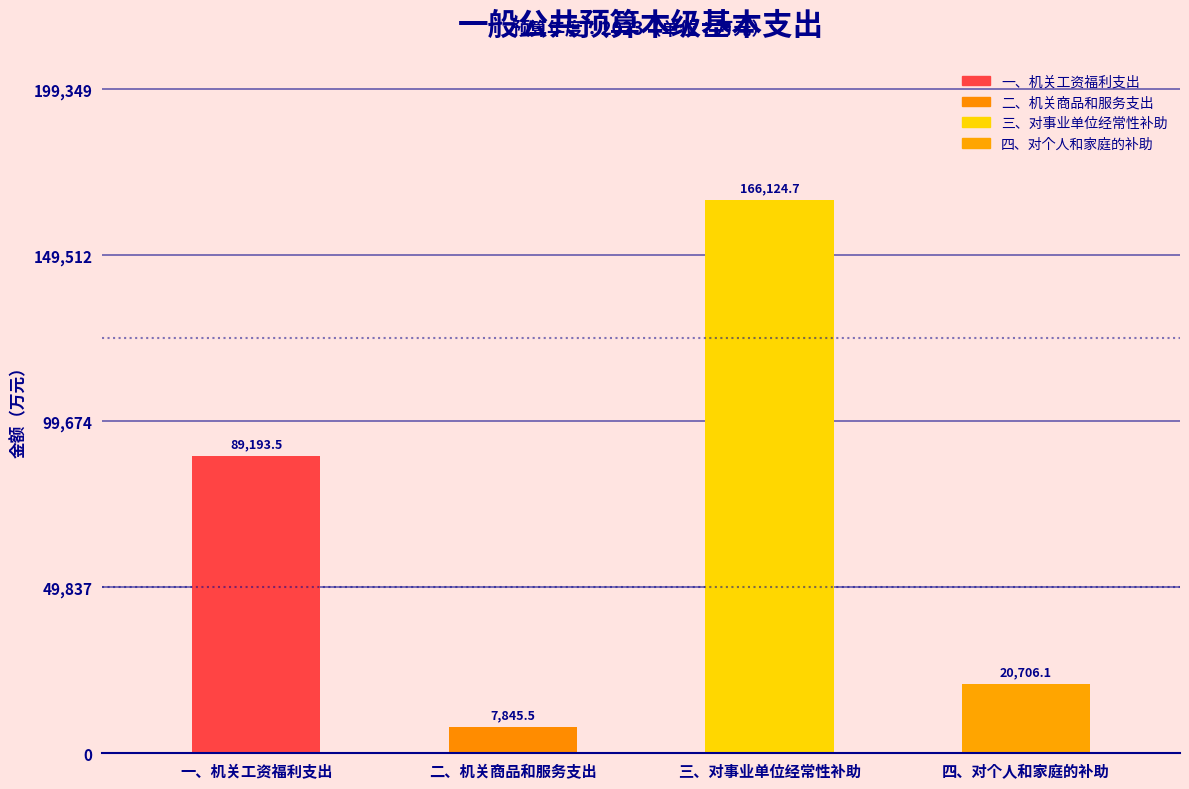

What is the difference between the second highest and second lowest values?

68487.5